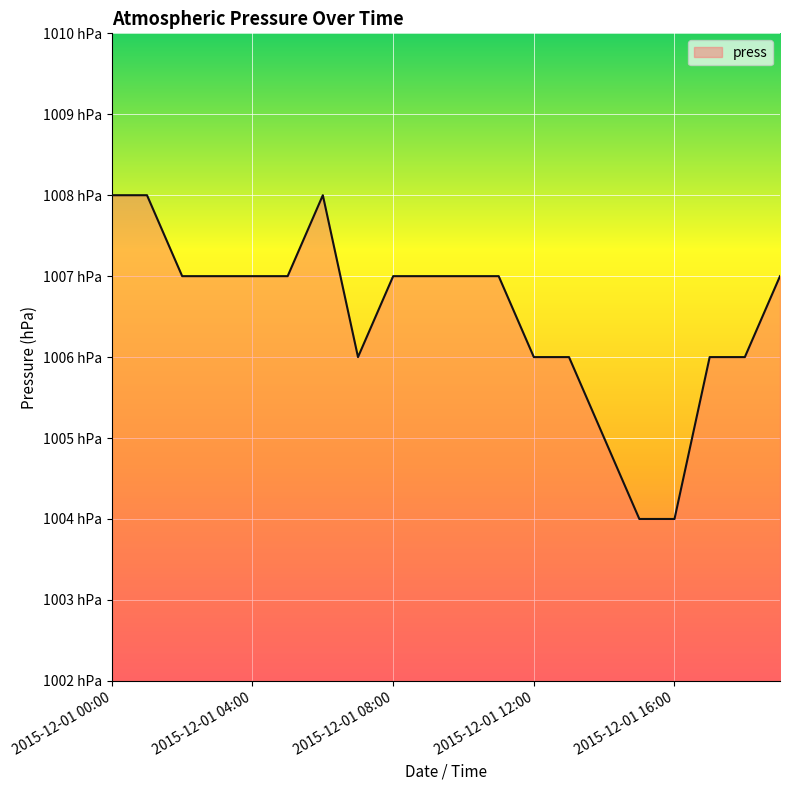

Where does the data first go above 1007?

2015-12-01 00:00